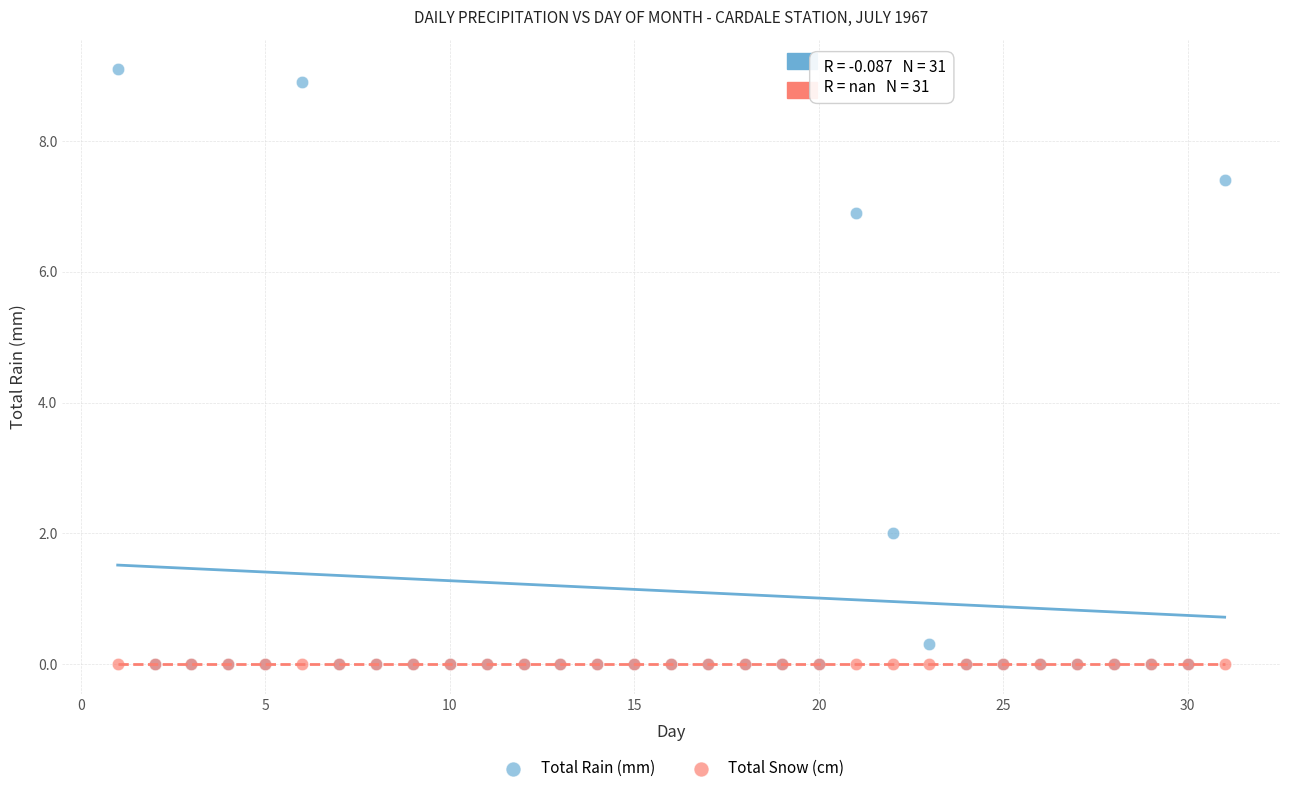

What are all the series names shown in the legend?

Total Rain (mm), Total Snow (cm)